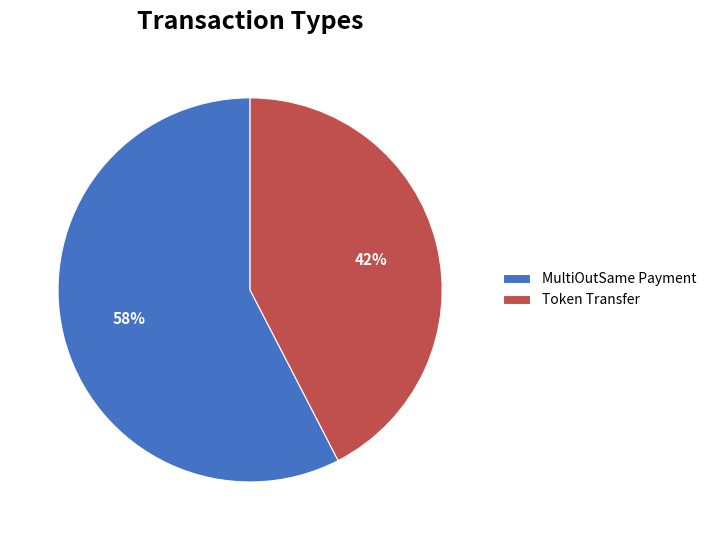

Is the sum of MultiOutSame Payment and Token Transfer greater than half?

Yes